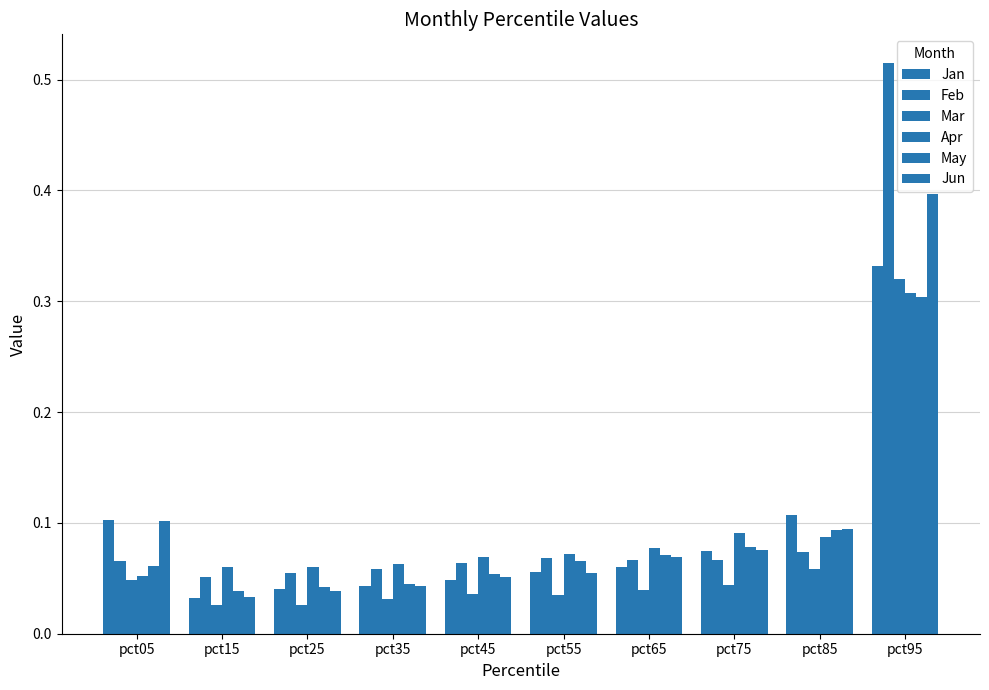

Count the number of categories in the chart.

10